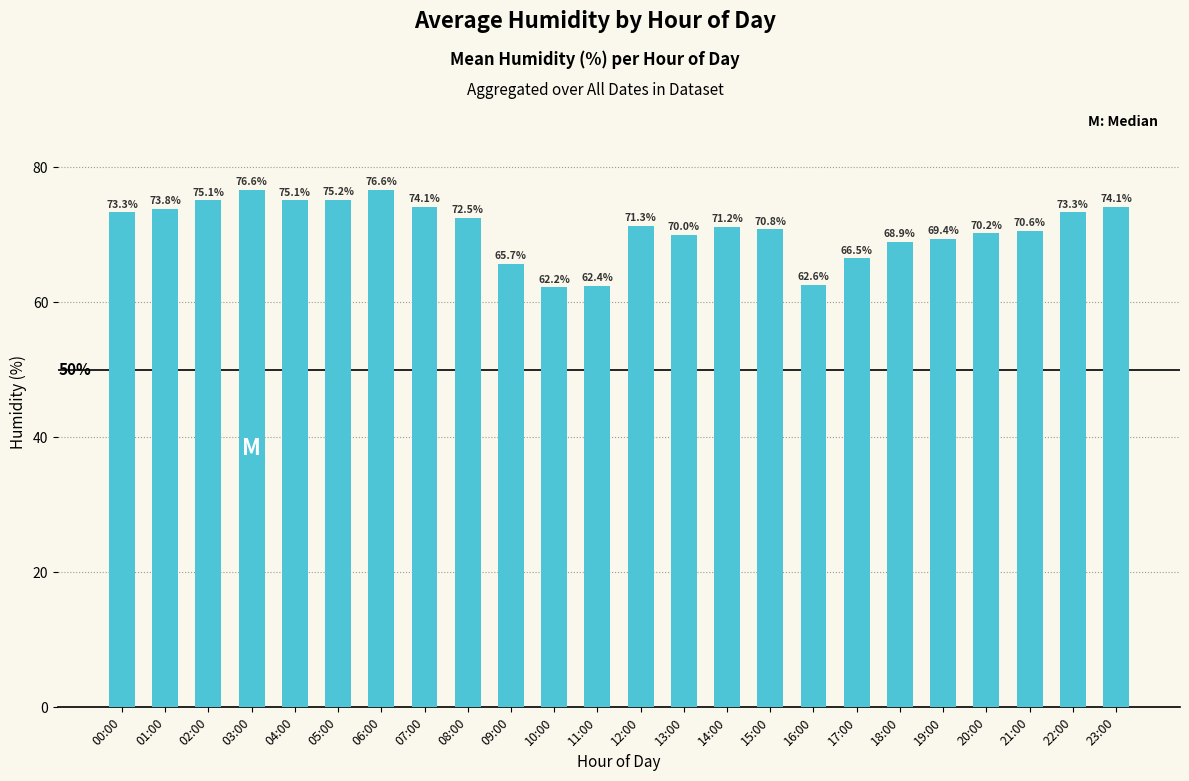

Which category has the lowest value across all series?

10:00